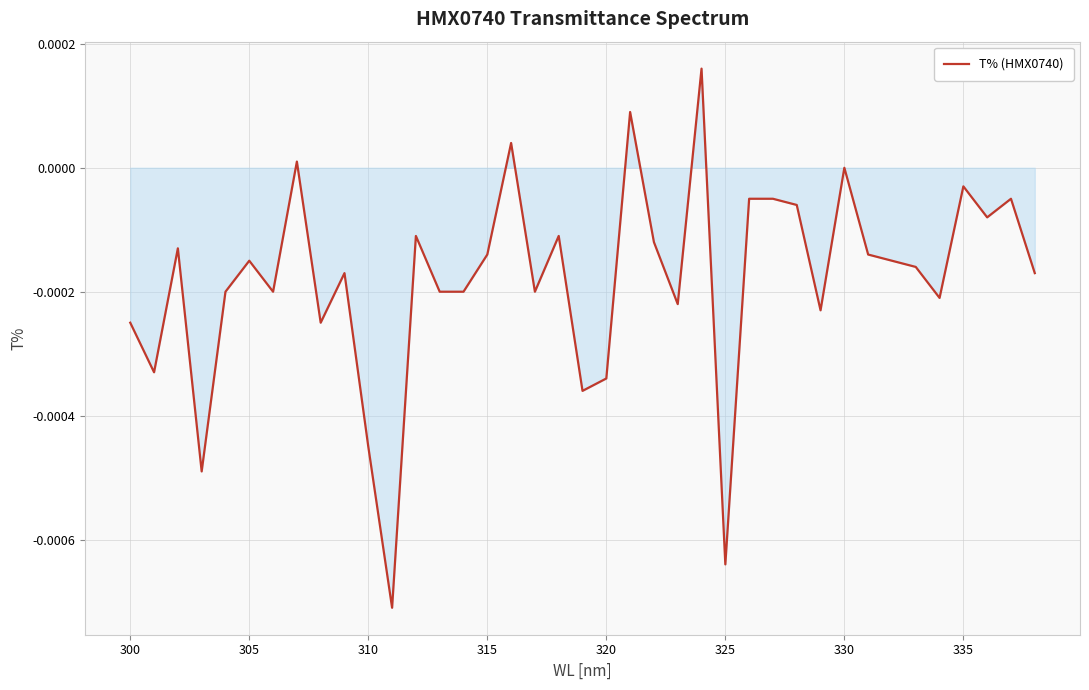

How many lines are shown in the chart?

1